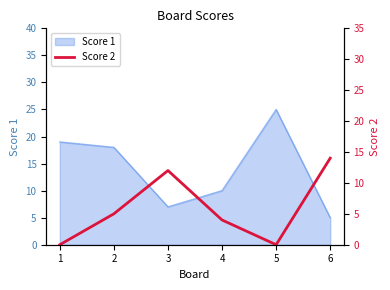

True or false: Score 1 has a value of 31 at 1.

False